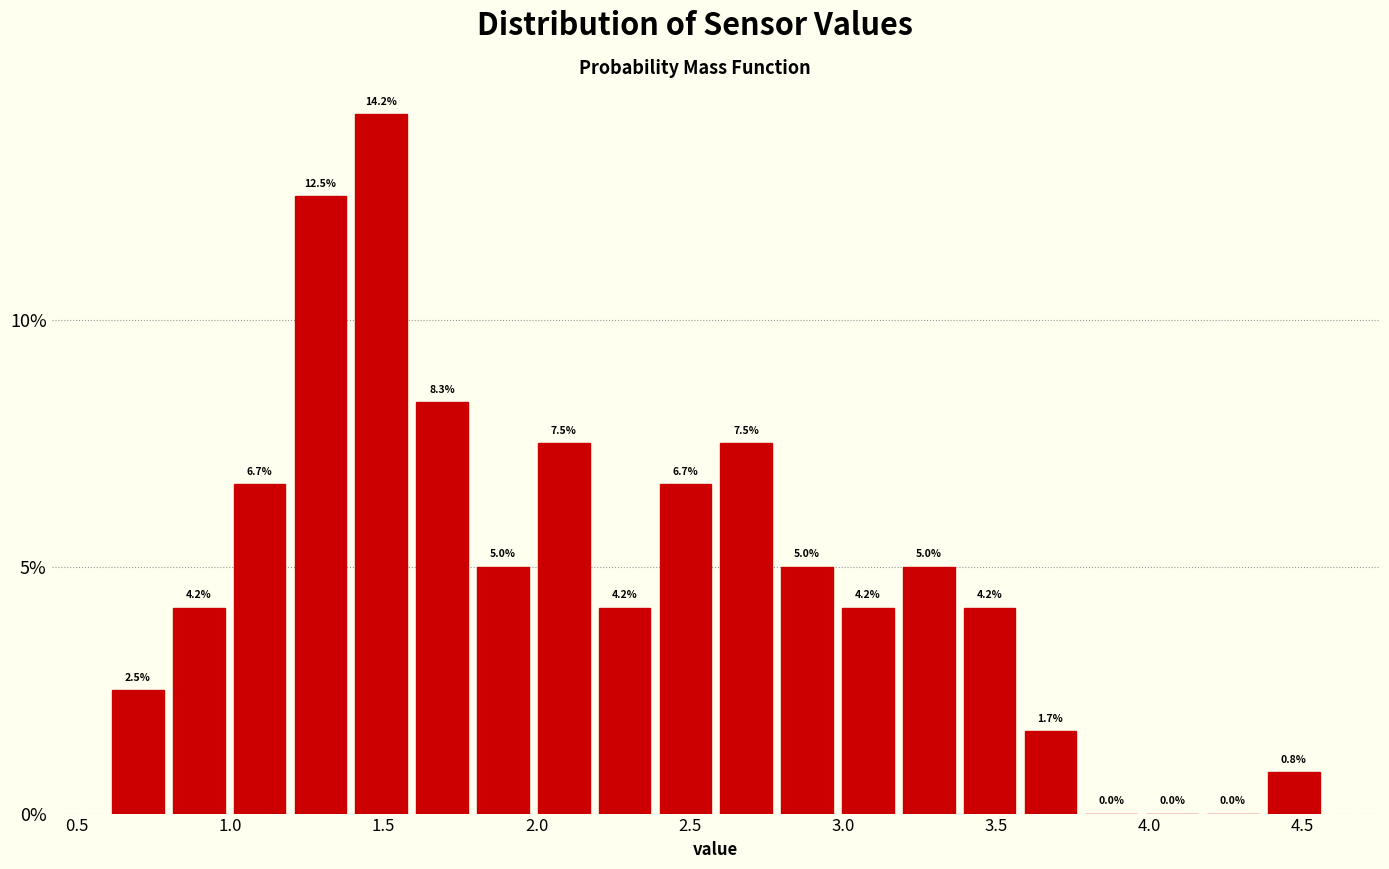

Read against the x-axis, roughly where is the centre of the tallest bar?

1.50